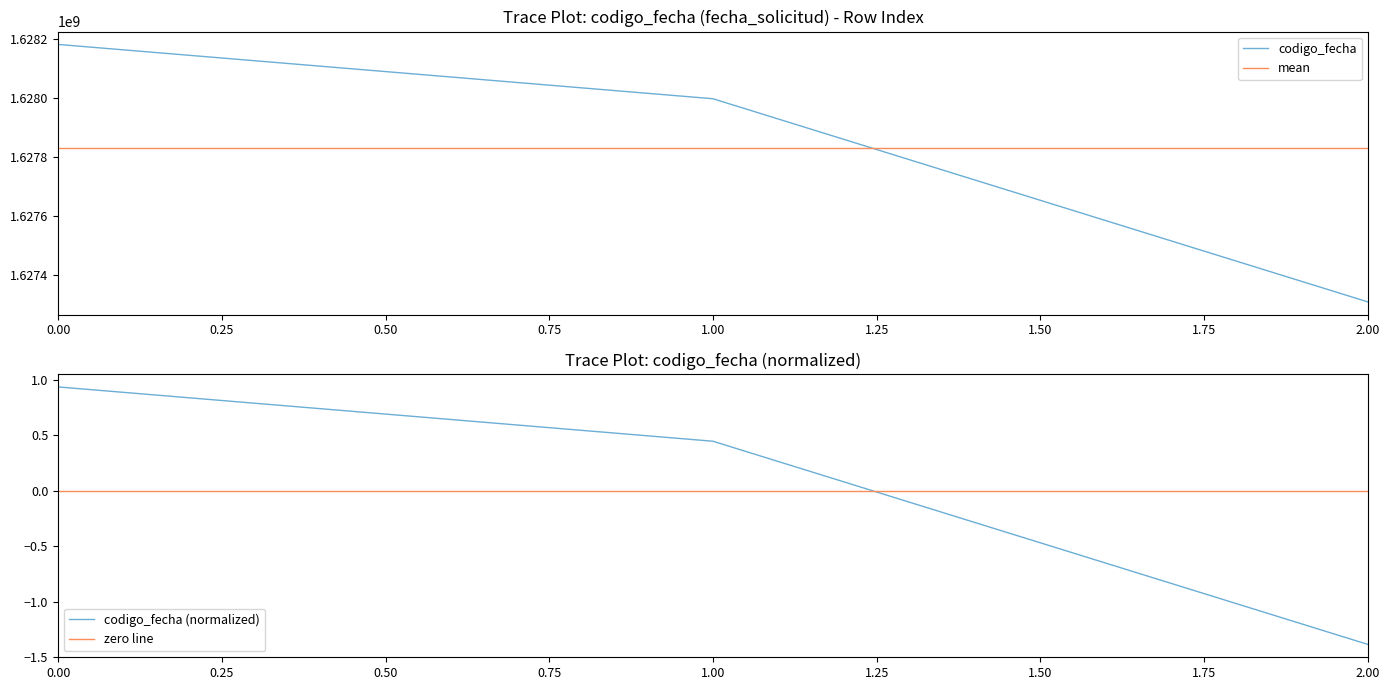

What is the sum of all values?

4883488119